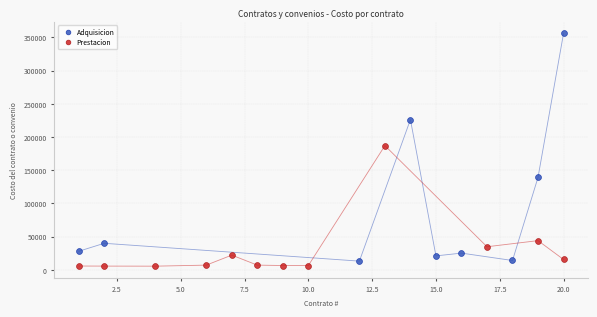

Which series reaches the maximum Y coordinate?

Adquisicion